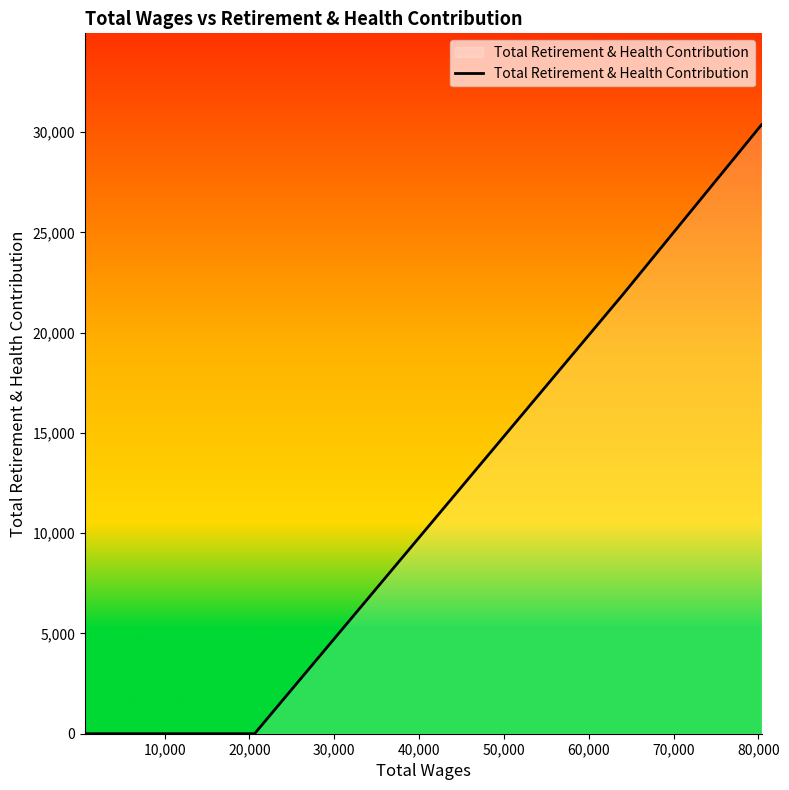

Reading left to right, transcribe all the data shown in this chart.

0	0	0	0	0	0	0	21874	30376